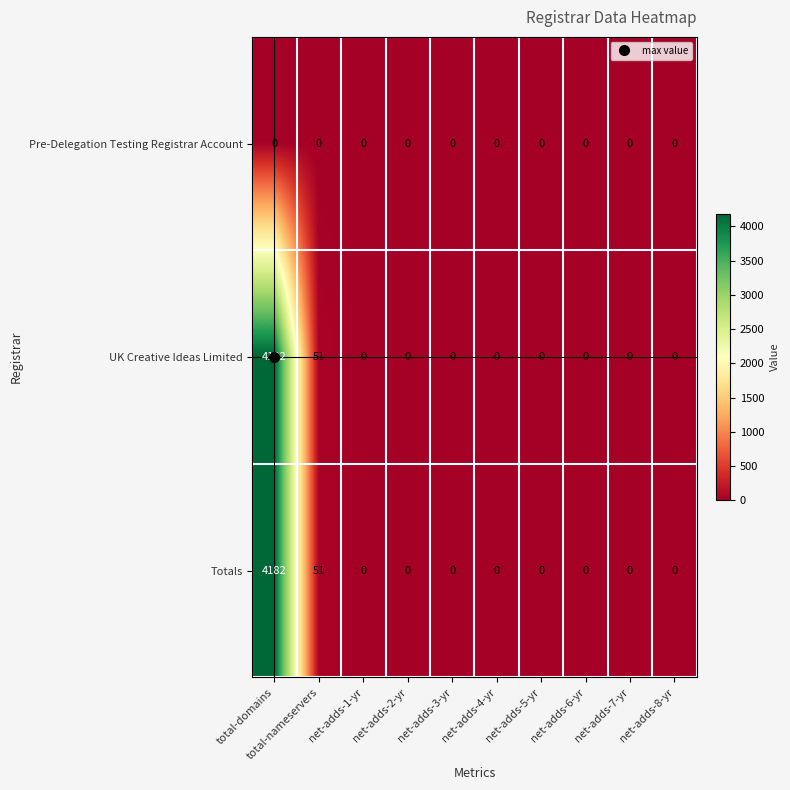

At which category is the sum across all series the highest?

total-domains